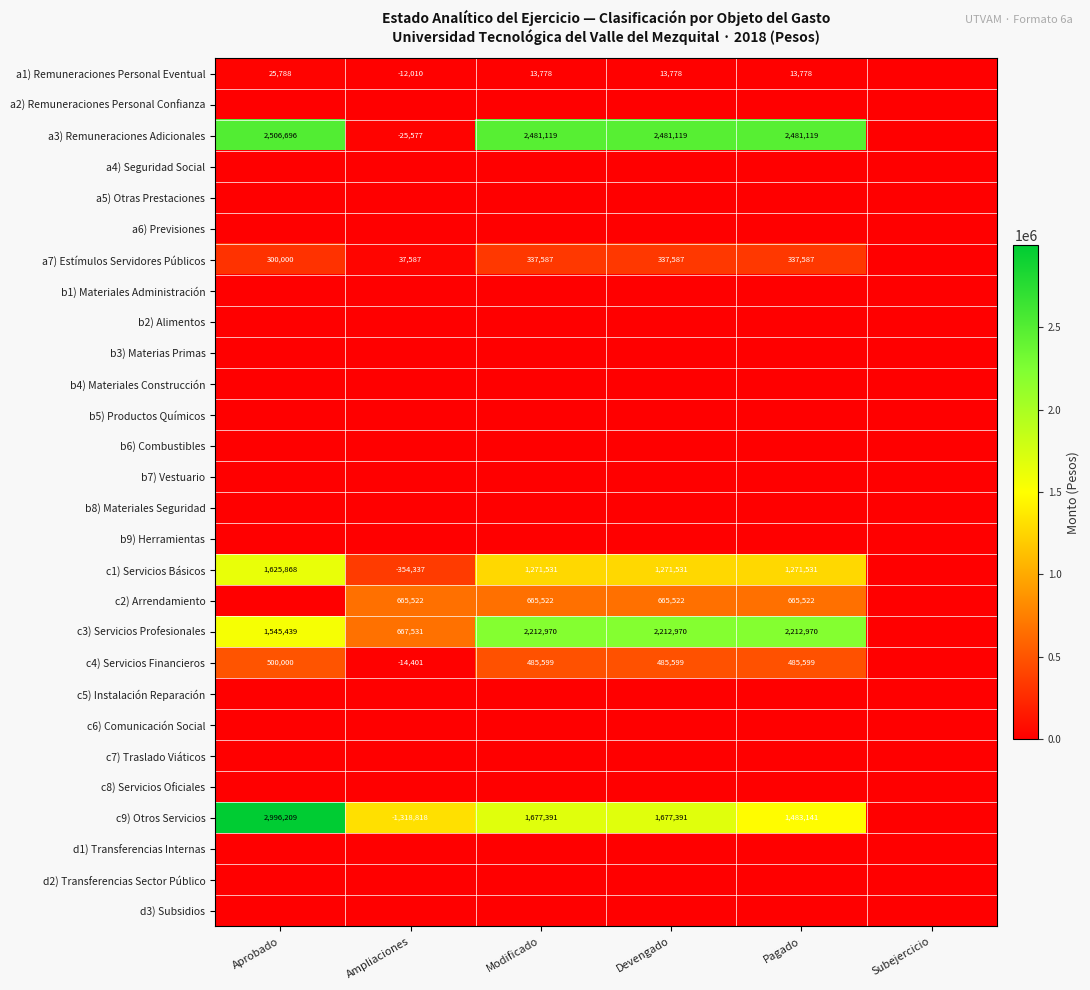

The value of c9) Otros Servicios at Aprobado is 2996209. True or false?

True